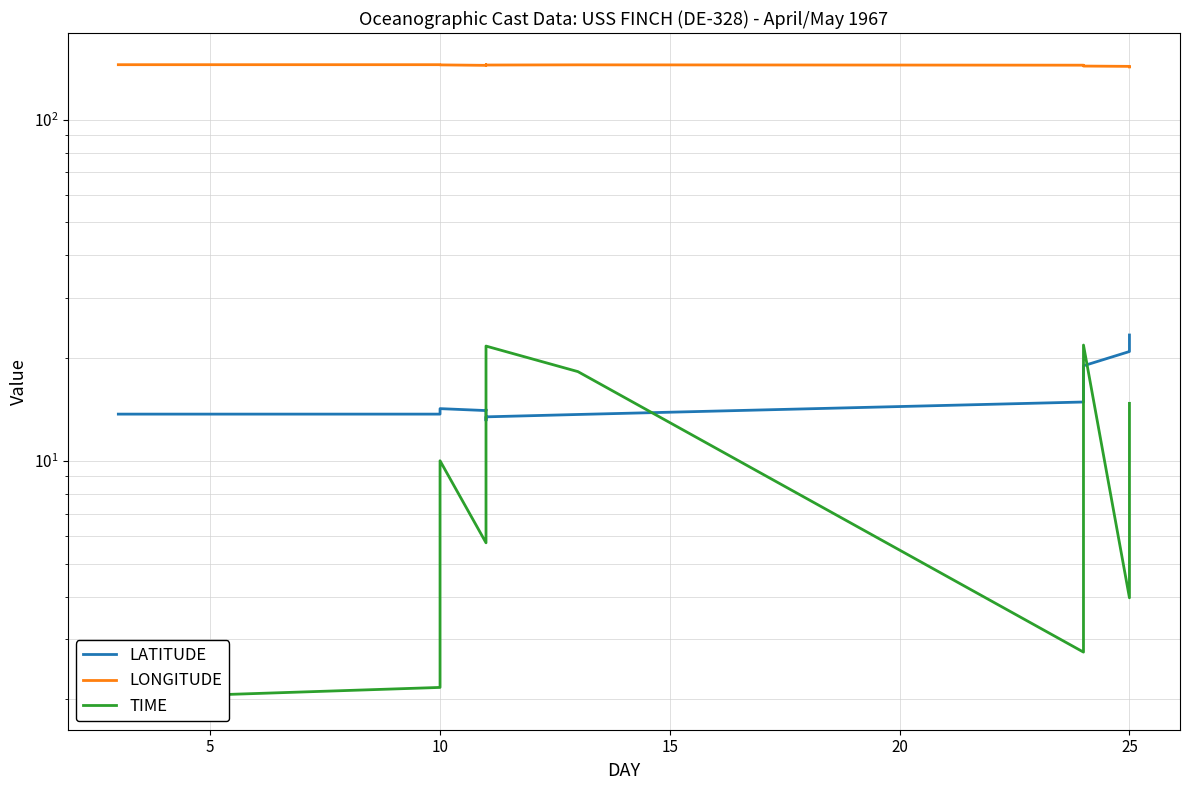

Which series has the largest range (max minus min)?

TIME